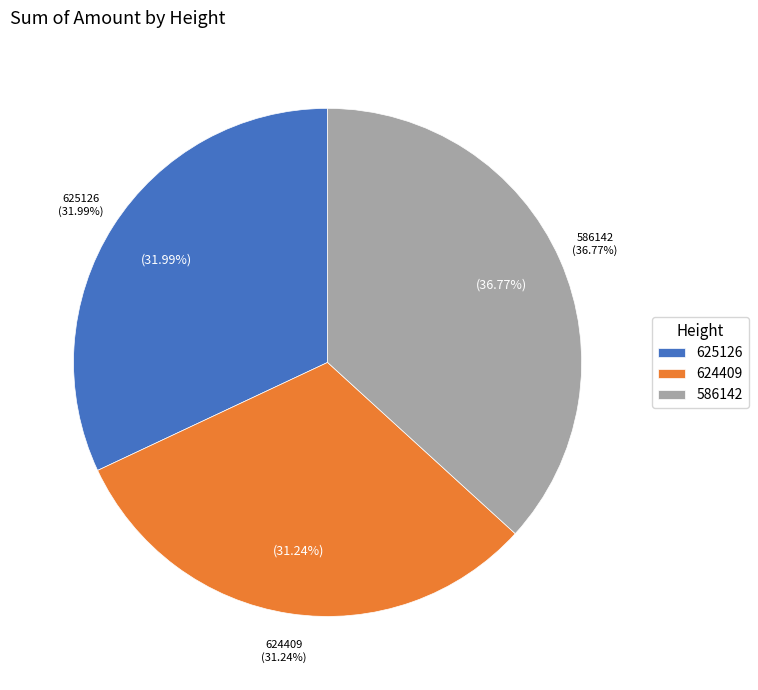

Which slice is the smallest?

624409